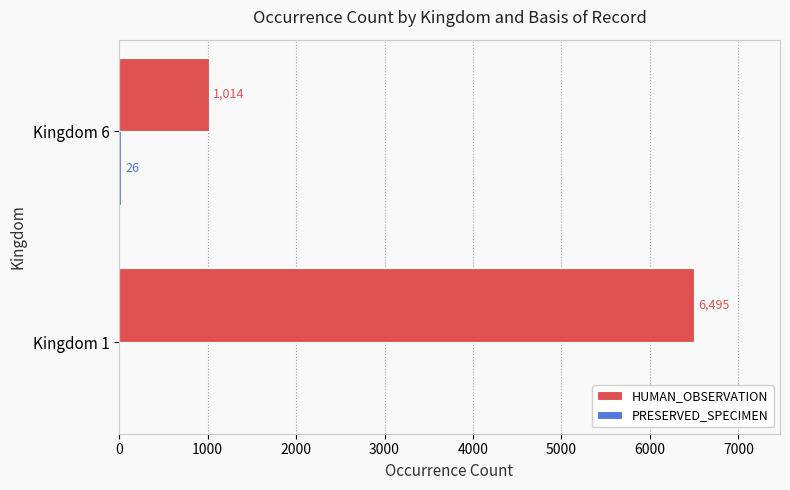

Which series changed the most between Kingdom 1 and Kingdom 6?

HUMAN_OBSERVATION